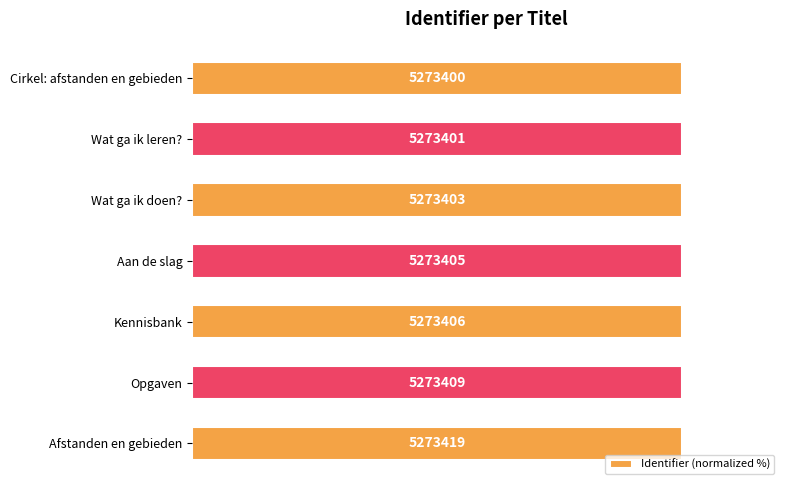

How many bars are there in total?

7